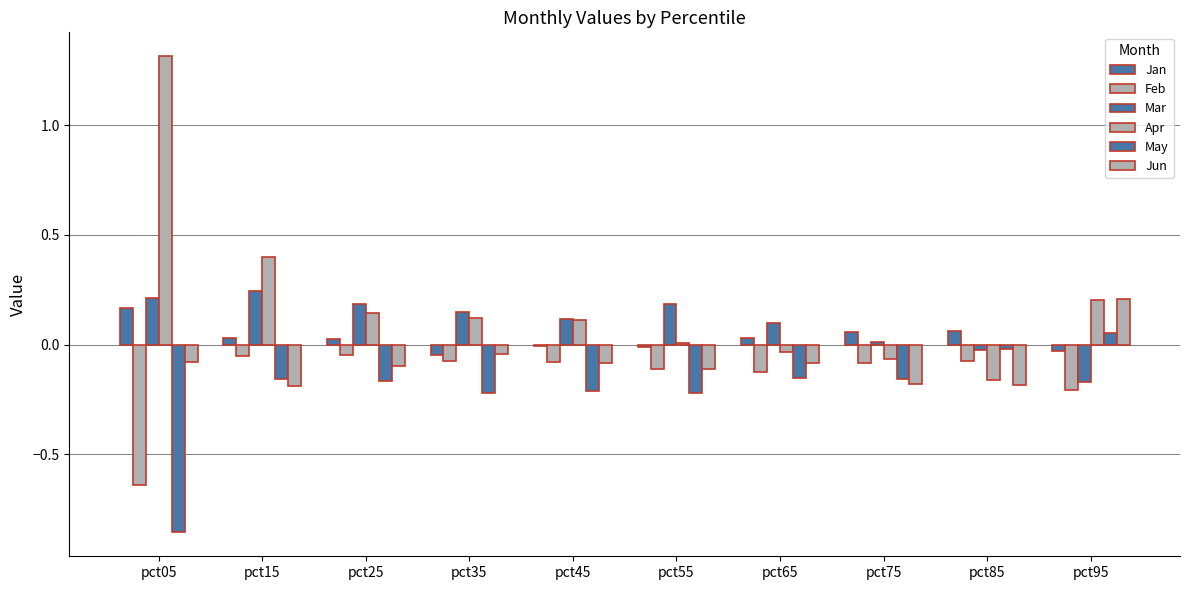

Which series has the largest total across all categories?

Apr